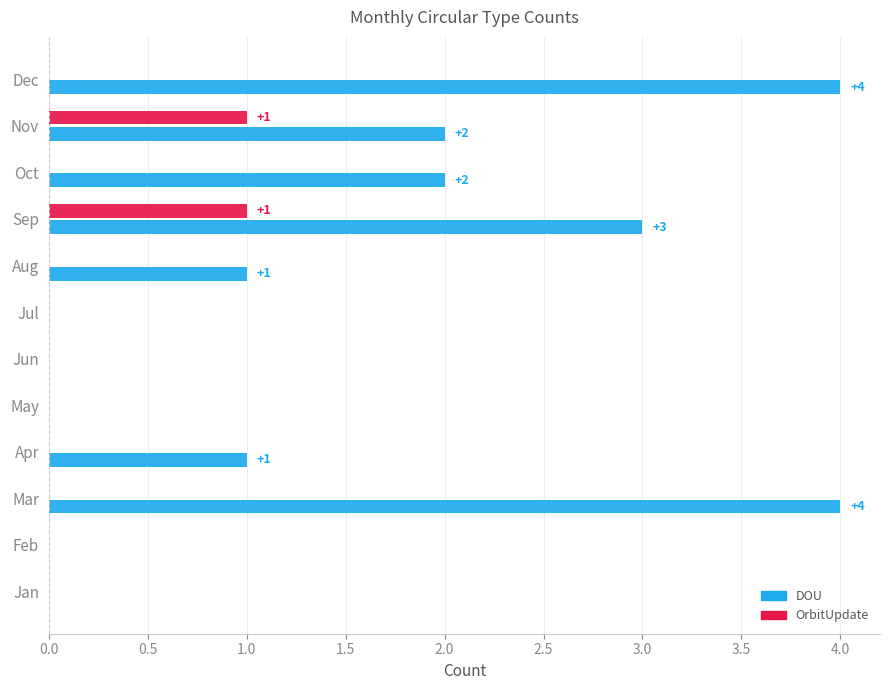

What is the maximum value shown in the chart?

4